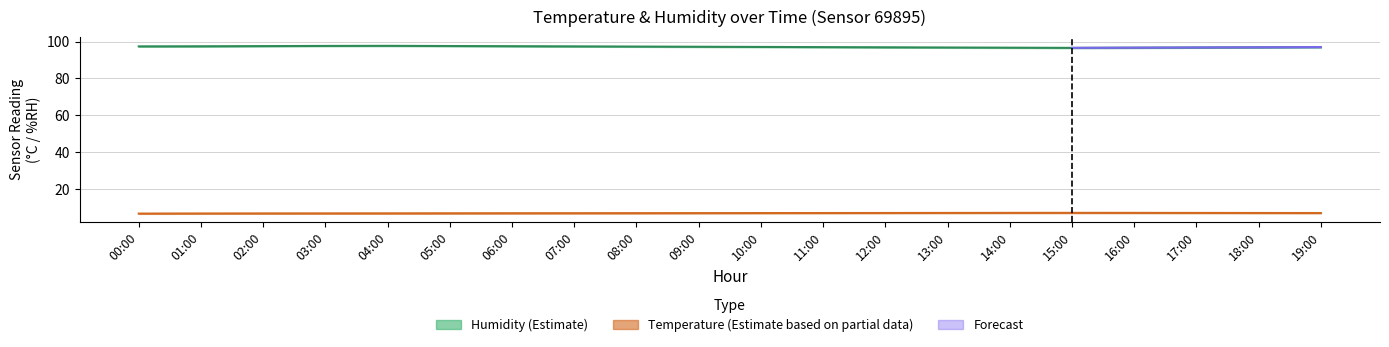

True or false: temperature_low and humidity_high intersect in this chart.

False